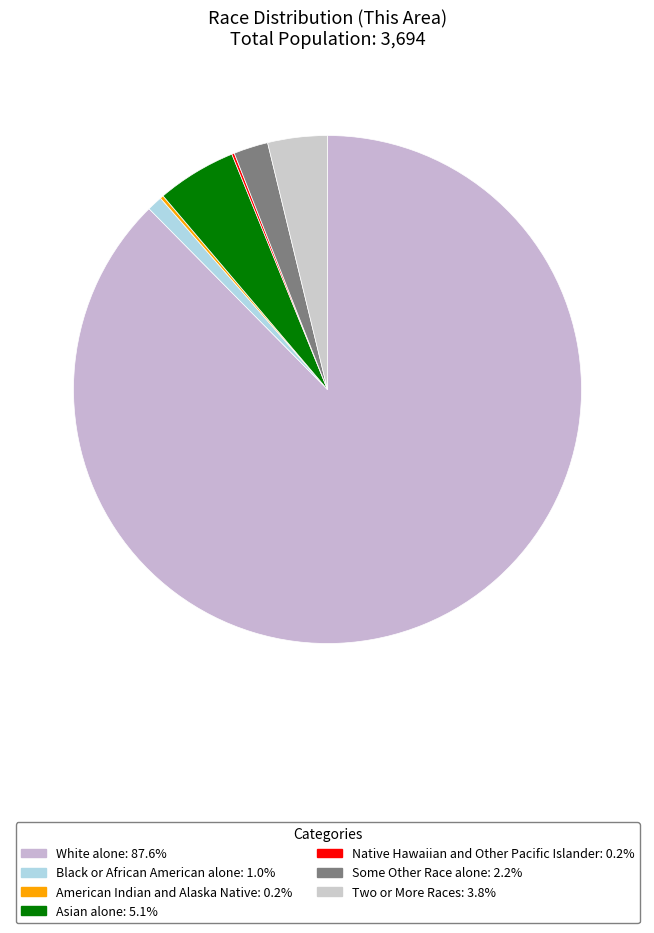

Which has a higher value, American Indian and Alaska Native or Two or More Races?

Two or More Races